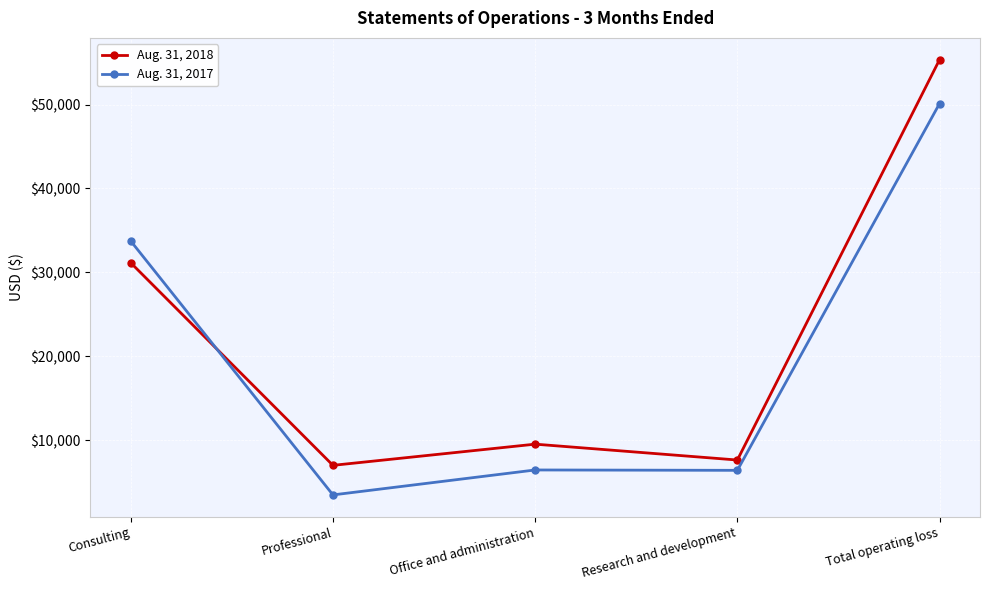

At which label is Aug. 31, 2017 closest to 26803?

Consulting